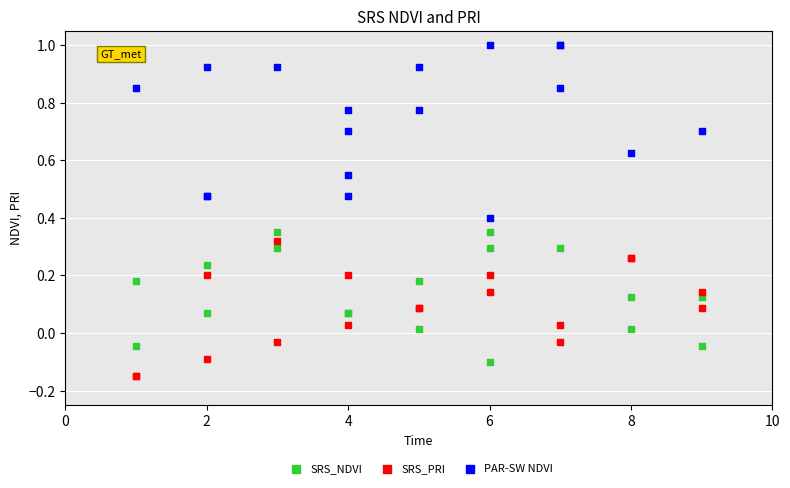

What are all the series names shown in the legend?

SRS_NDVI, SRS_PRI, PAR-SW NDVI